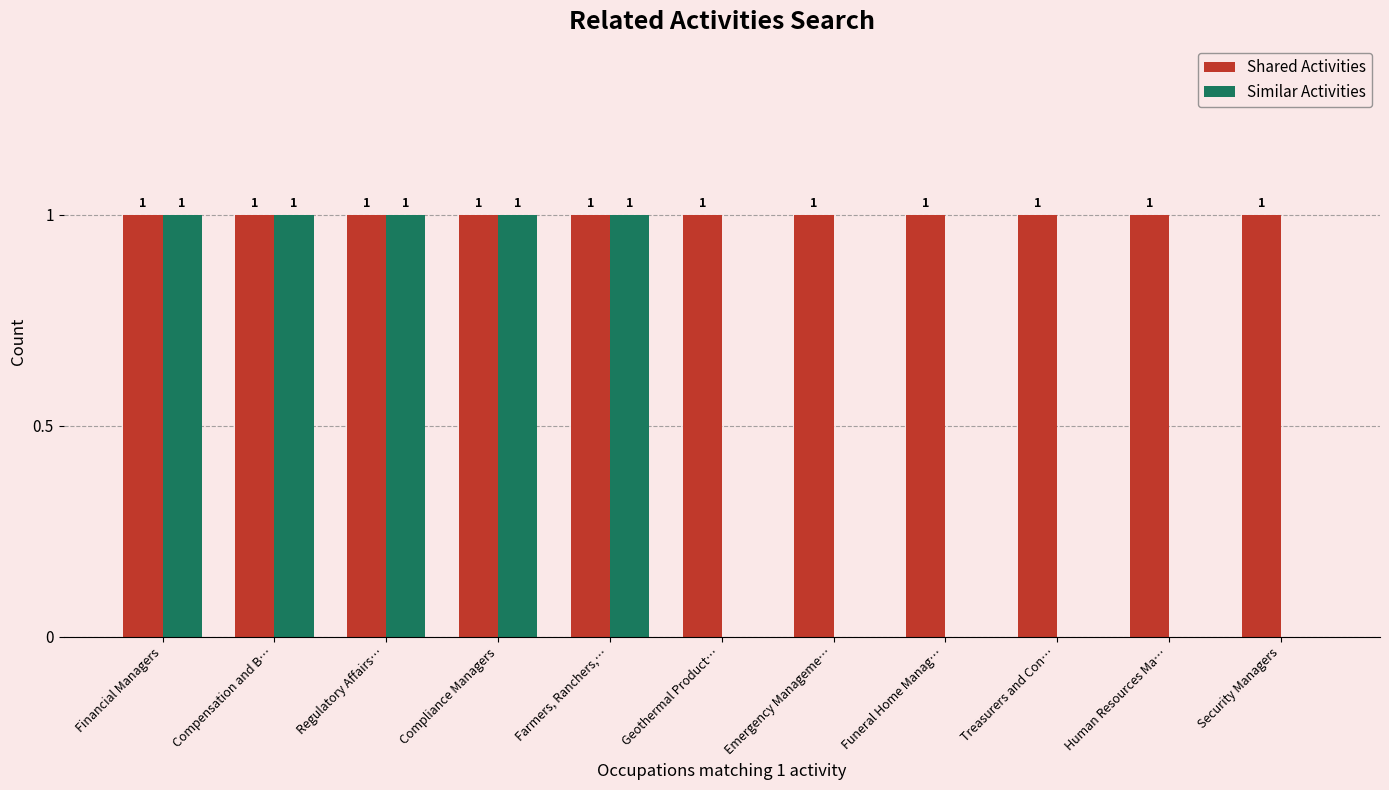

How many values in the Similar Activities series exceed 0?

5